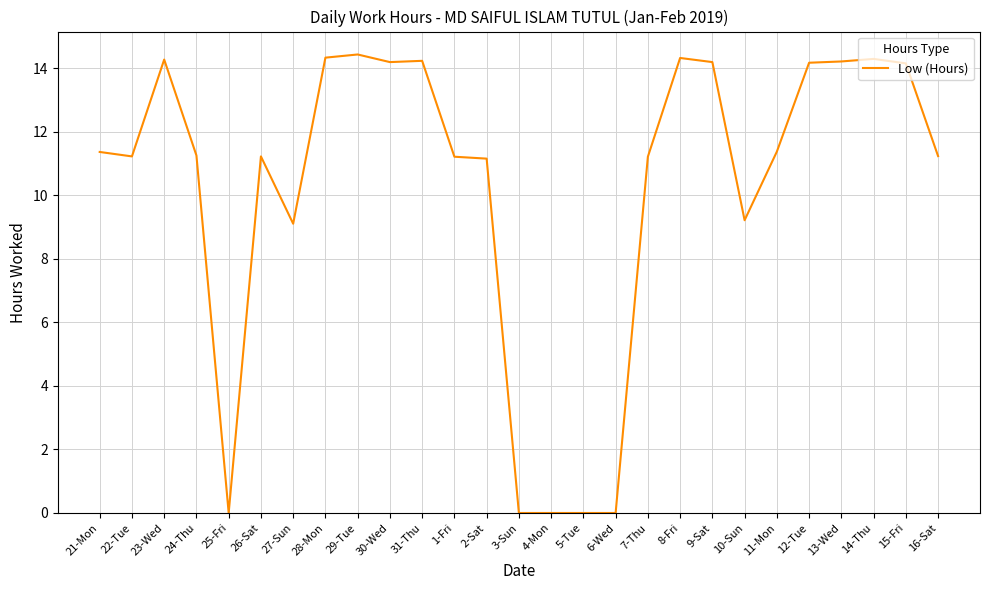

Where is the first local maximum?

23-Wed